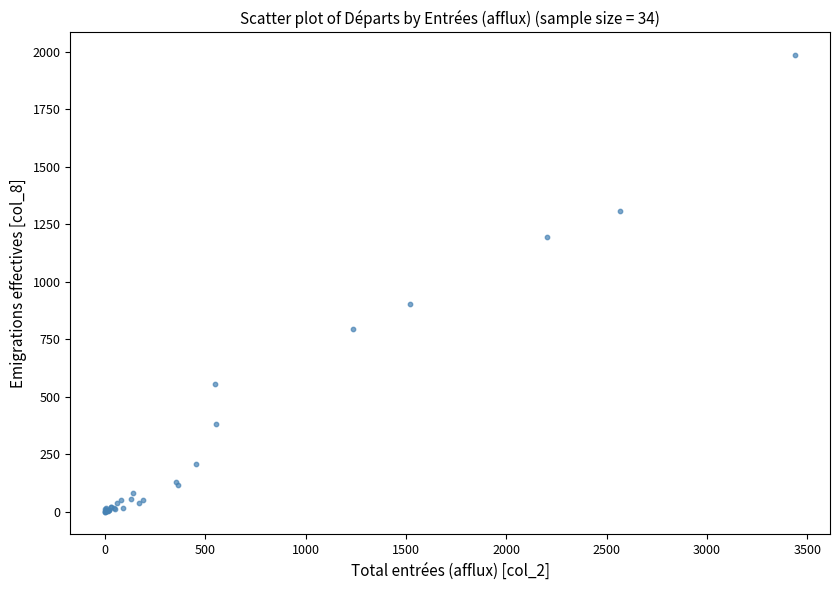

What Y value in the scatter plot is closest to 993?

902